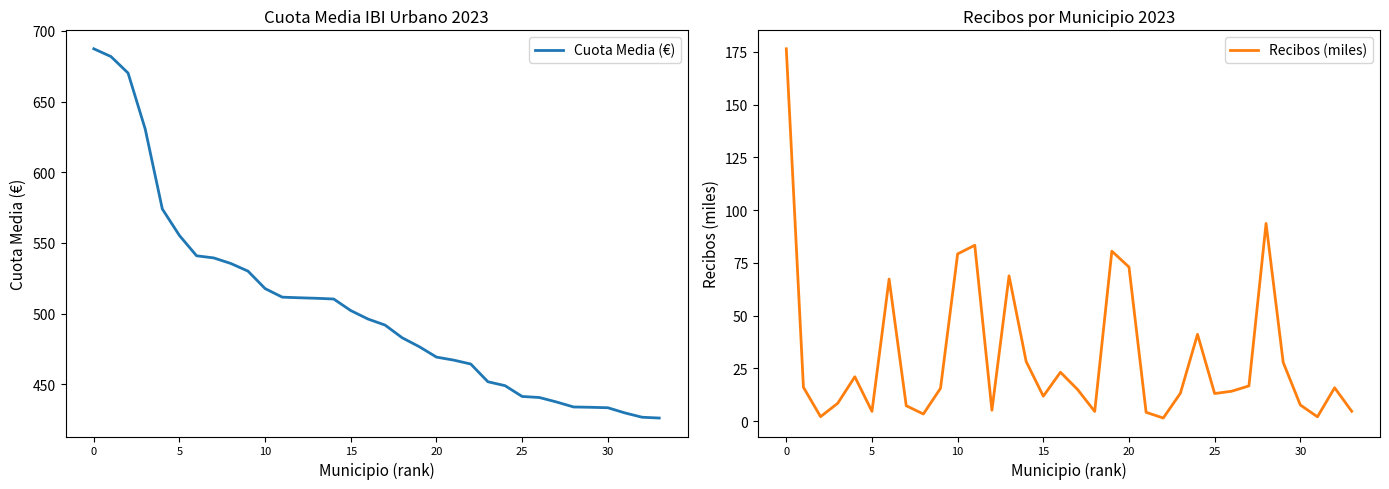

What is the lowest value of the Recibos (miles) series?

1.4